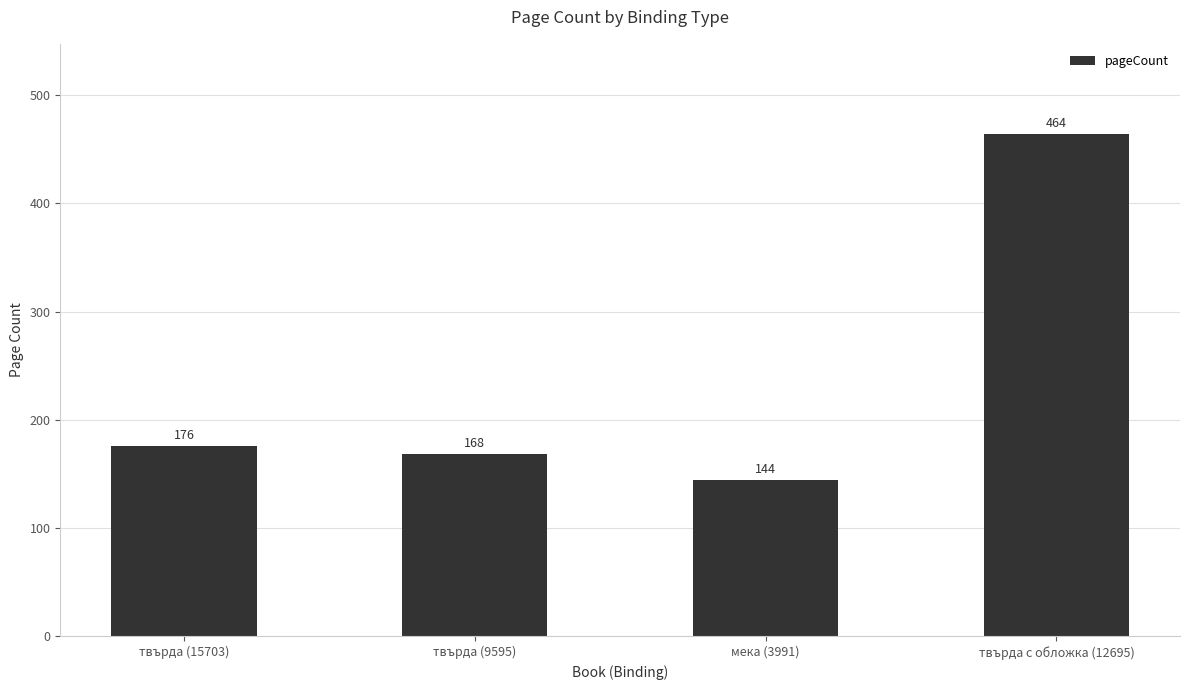

What is the average value?

238